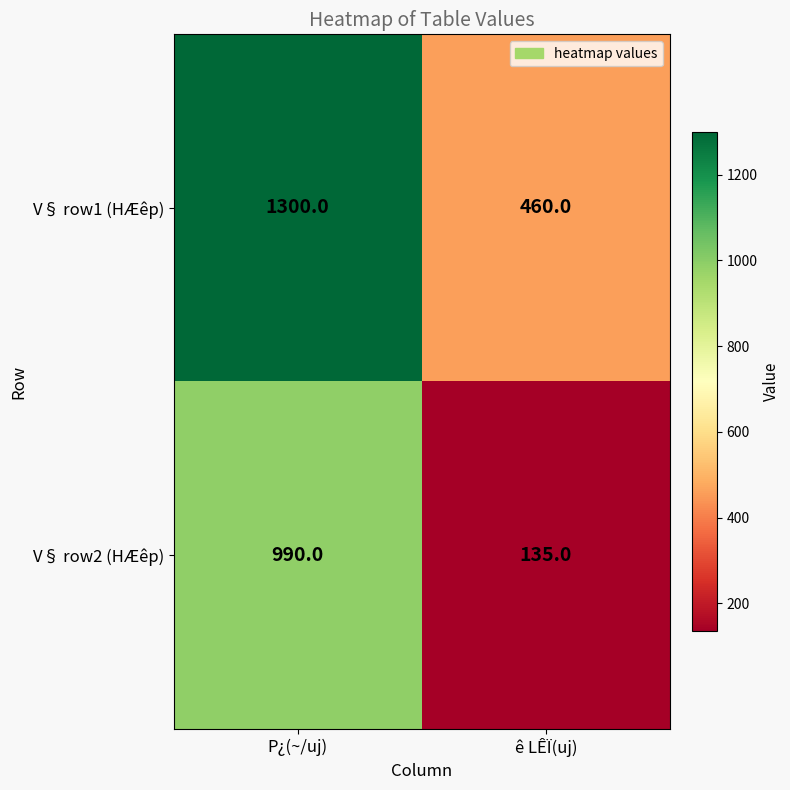

What is the minimum value shown in the chart?

135